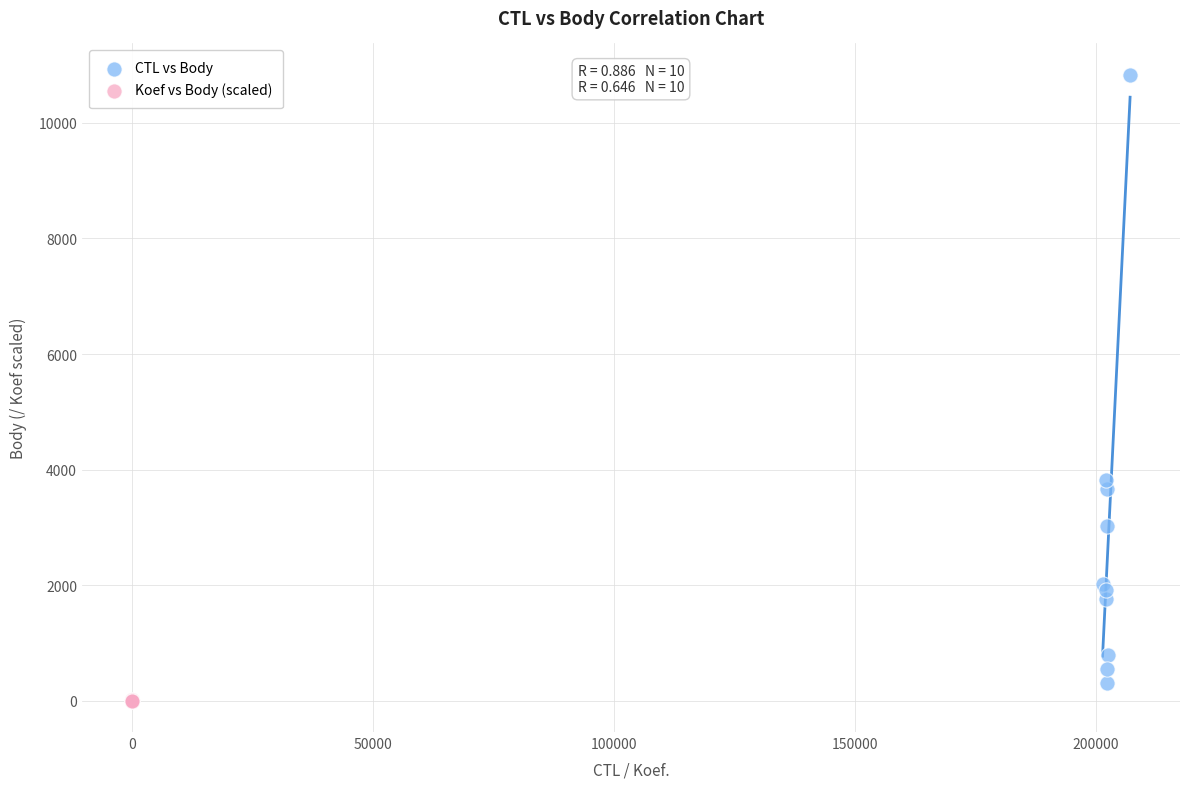

Which series has the largest Y range (max minus min)?

CTL vs Body